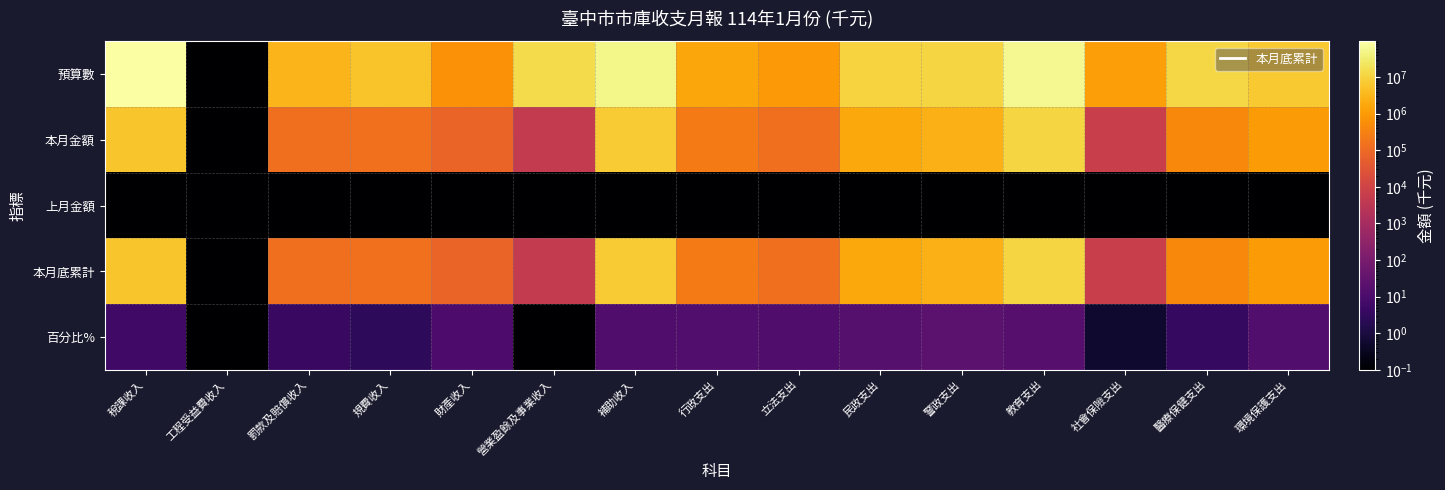

Which series has the largest total across all categories?

預算數